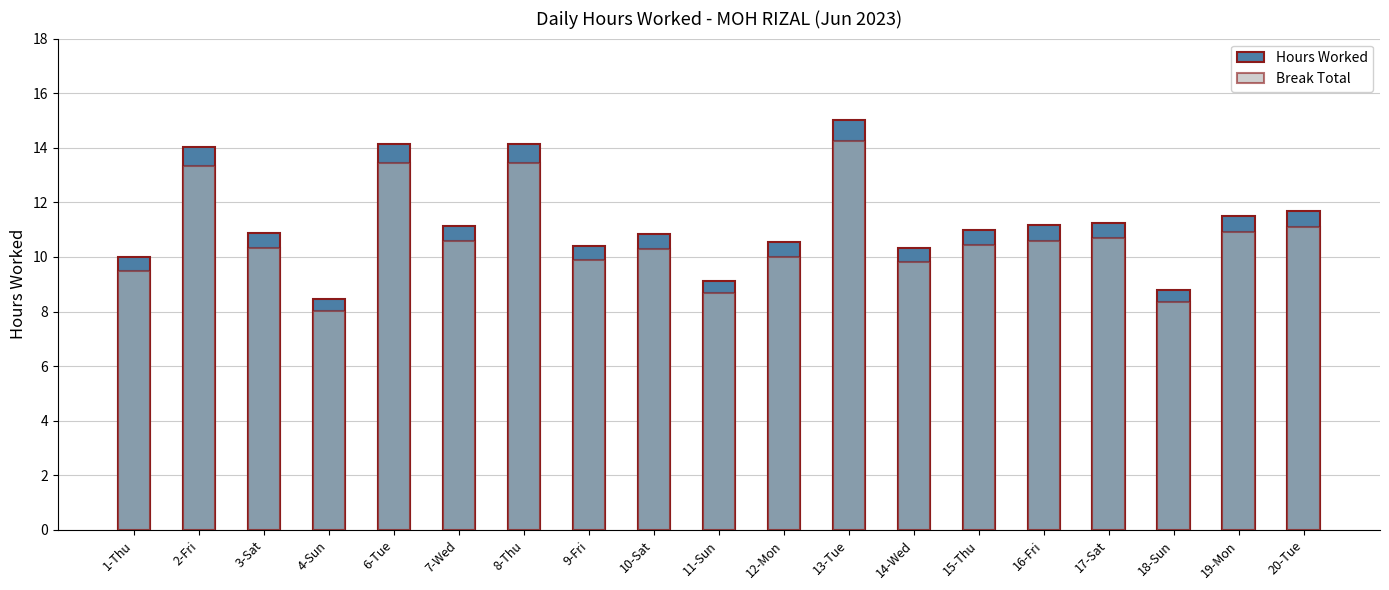

Rank the categories by Break Total value from lowest to highest.

4-Sun, 18-Sun, 11-Sun, 1-Thu, 14-Wed, 9-Fri, 12-Mon, 10-Sat, 3-Sat, 15-Thu, 7-Wed, 16-Fri, 17-Sat, 19-Mon, 20-Tue, 2-Fri, 8-Thu, 6-Tue, 13-Tue